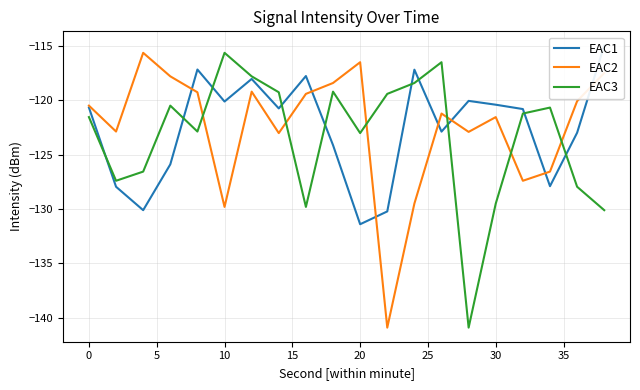

Does the chart have visible grid lines?

Yes